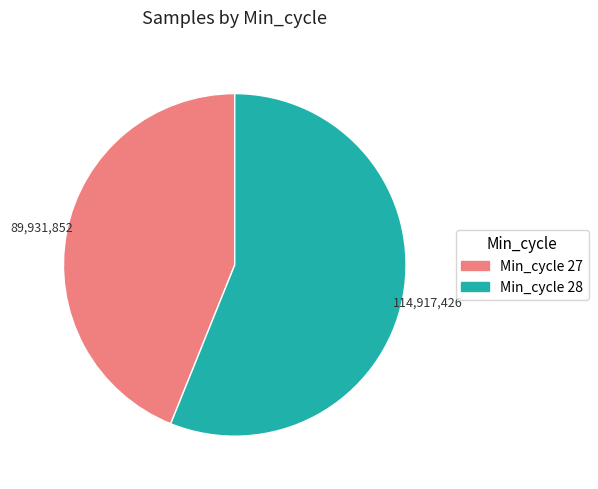

How many slices are in this pie chart?

2